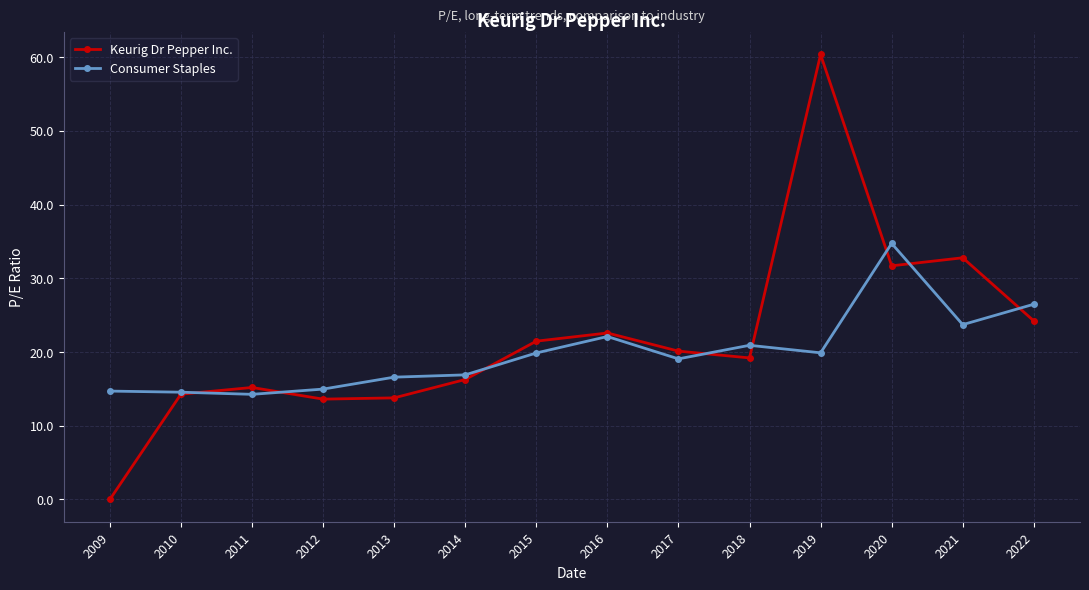

What is the sum of all Consumer Staples values?

278.7